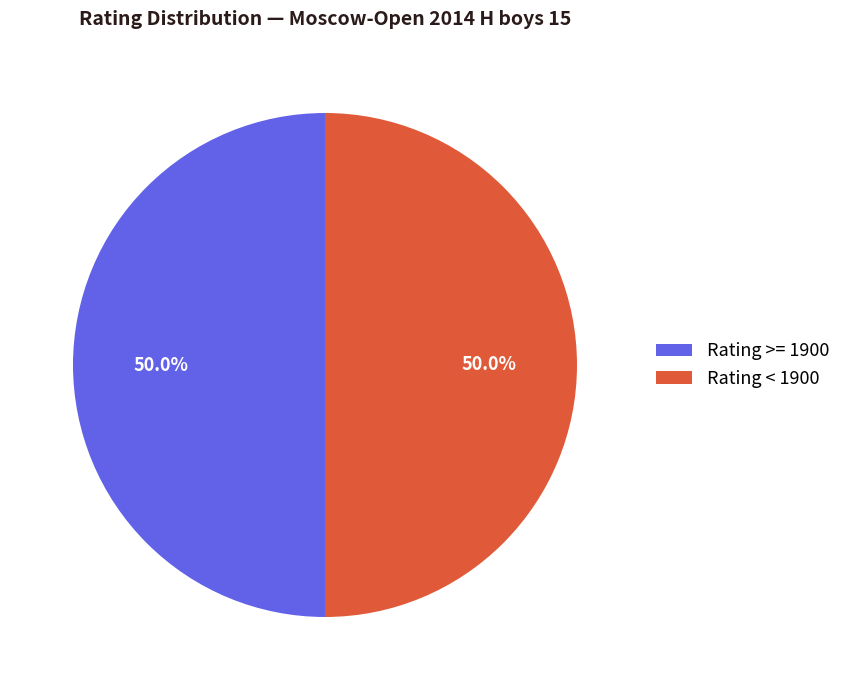

What percentage do Rating < 1900 and Rating >= 1900 together represent?

100.0%